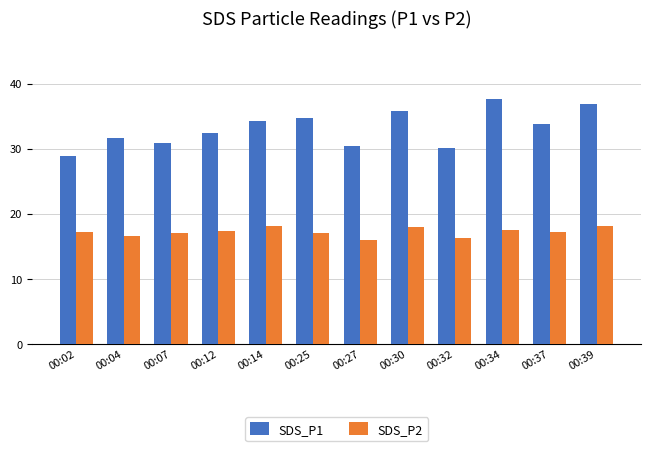

What is the greatest value displayed?

37.6